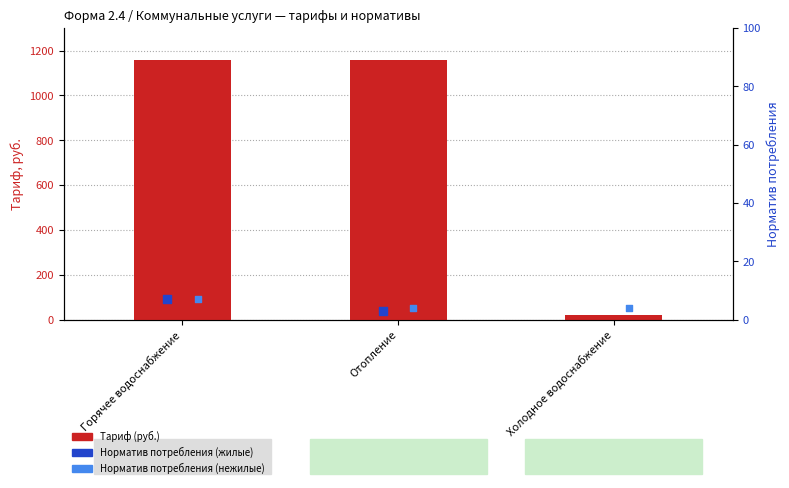

Which series has the largest Y range (max minus min)?

Тариф (руб.)